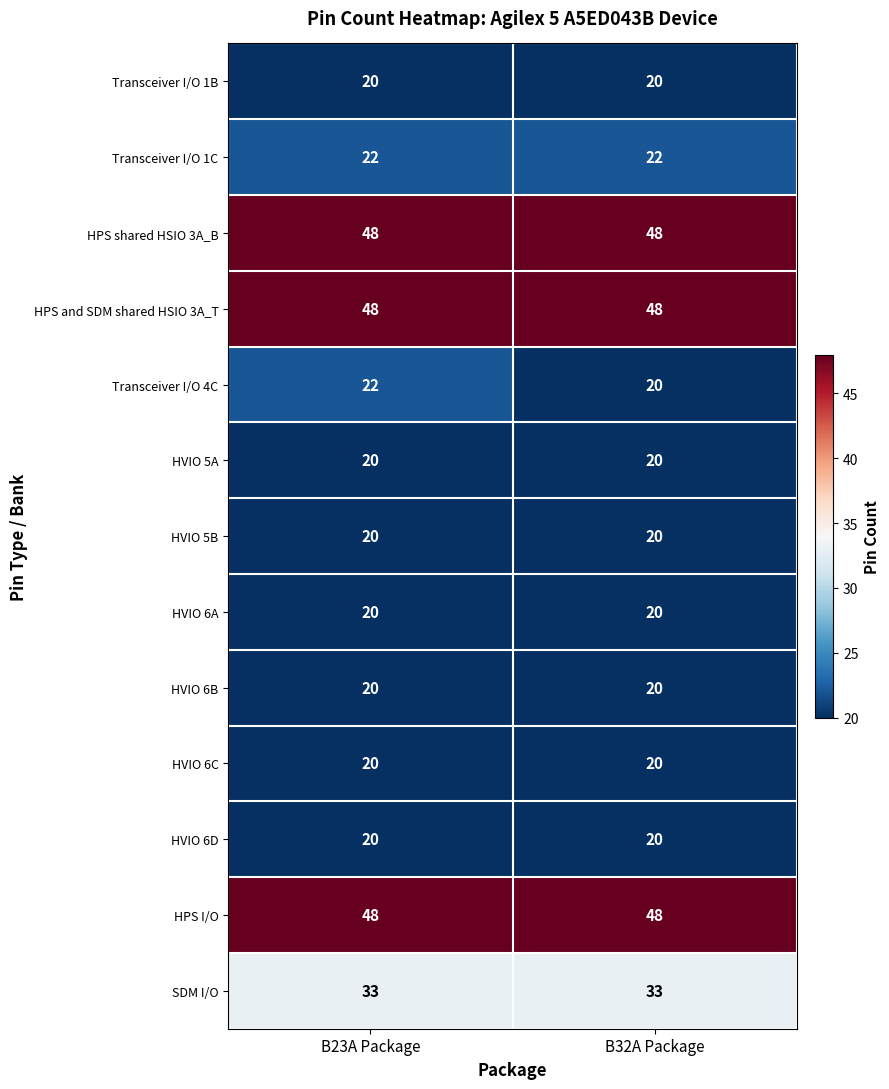

What is the spread (max minus min) of values at B32A Package?

28